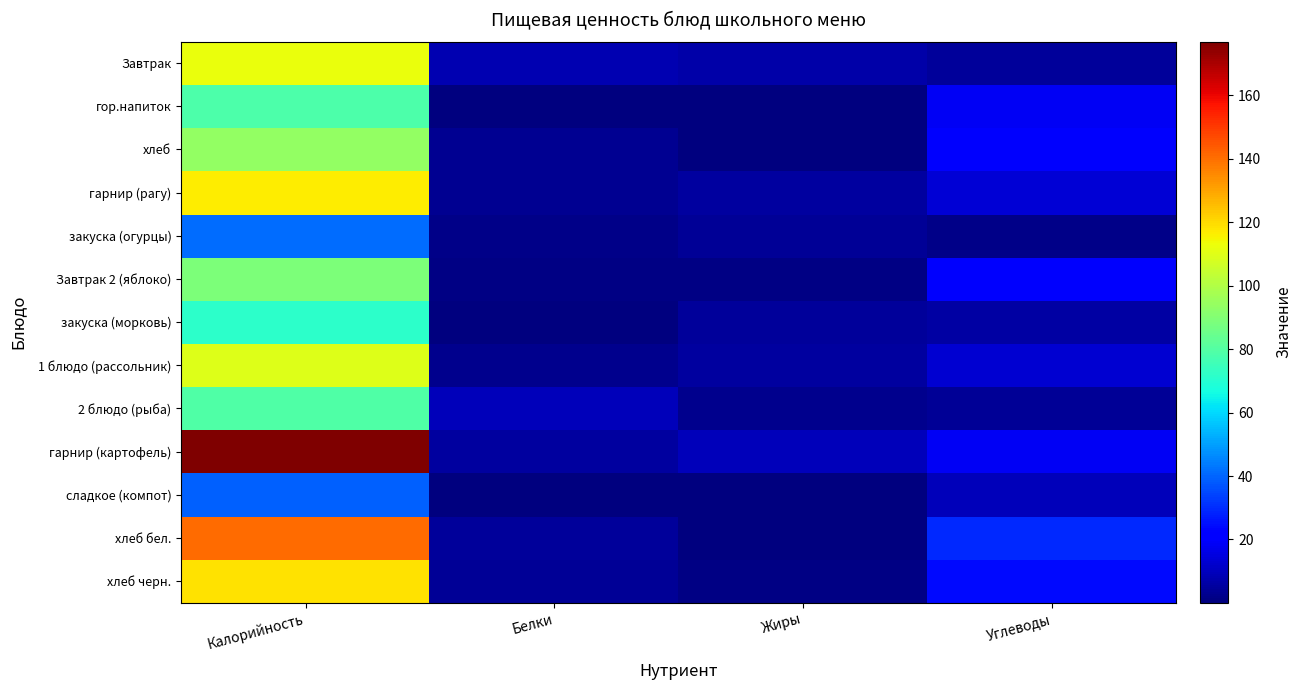

Which label corresponds to the smallest value in the chart?

Белки